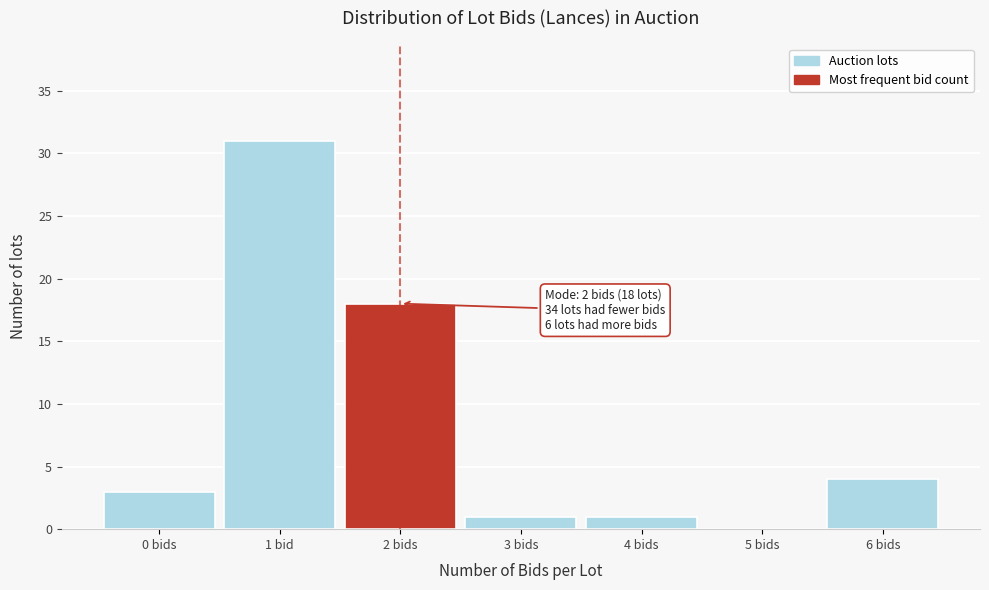

Reading left to right, what are all the values shown in this chart?

0 bids=3	1 bid=31	2 bids=18	3 bids=1	4 bids=1	5 bids=0	6 bids=4